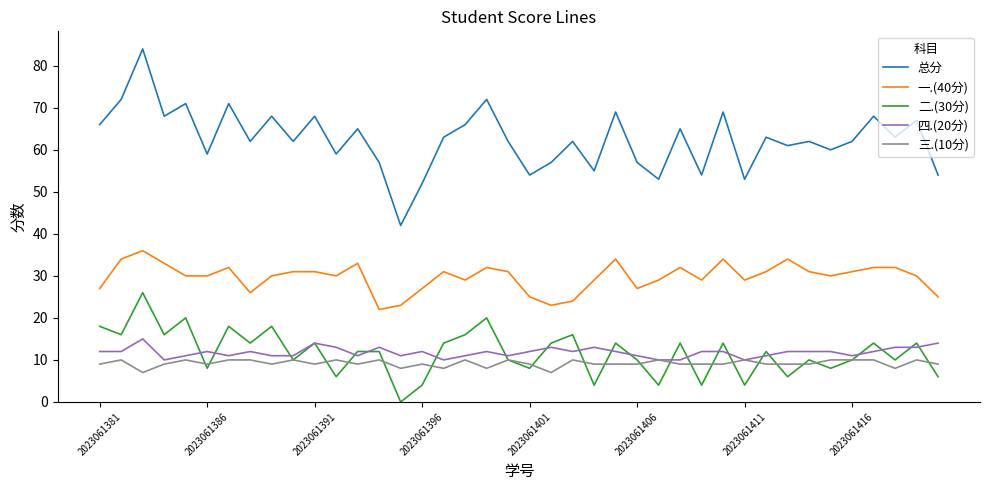

Does the chart have visible grid lines?

No